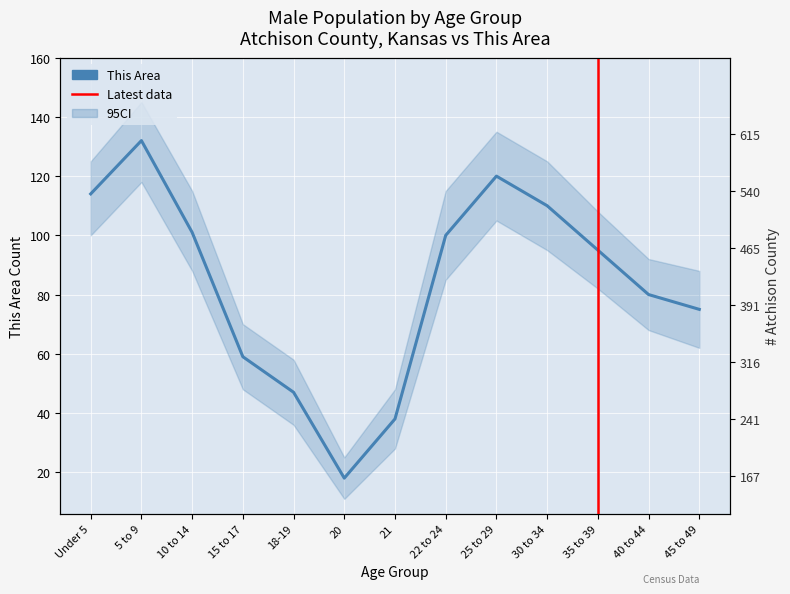

Rank the categories by This Area value from highest to lowest.

5 to 9, 25 to 29, Under 5, 30 to 34, 10 to 14, 22 to 24, 35 to 39, 40 to 44, 45 to 49, 15 to 17, 18-19, 21, 20